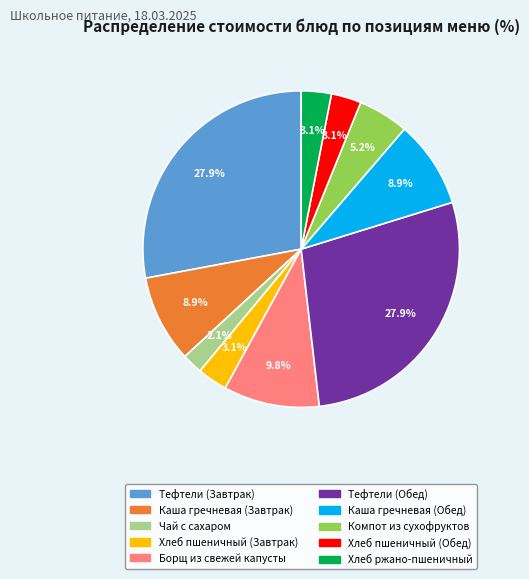

Approximately how many times larger is the value at Борщ из свежей капусты compared to Хлеб ржано-пшеничный?

3.2